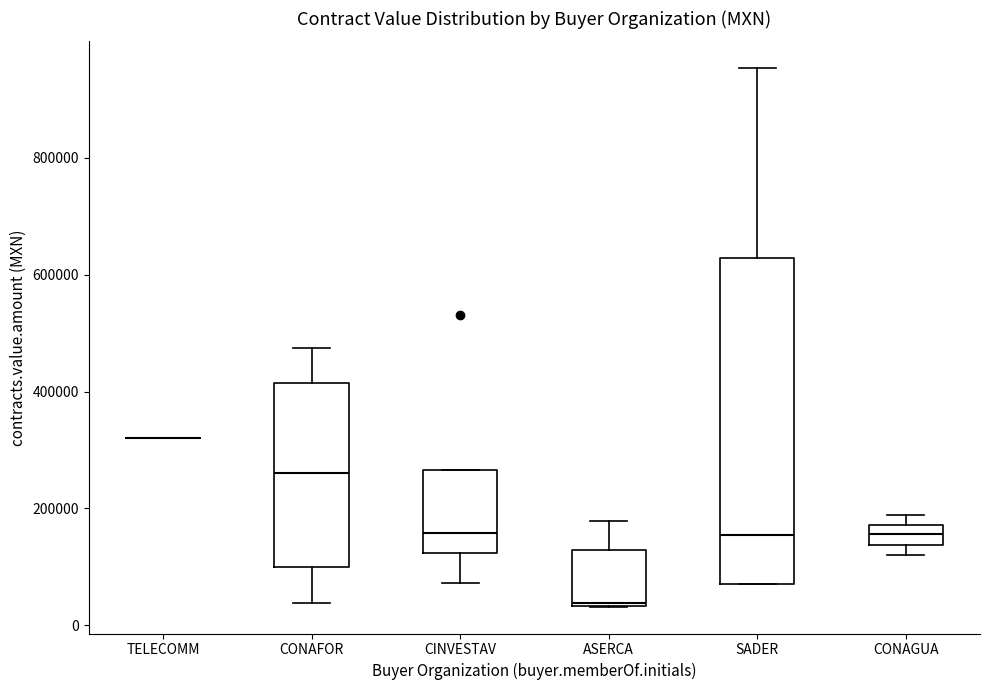

Where is the lower edge of the box for CINVESTAV on the y-axis? The values are not printed on the chart, so give them approximately, as read against the axis.

120000